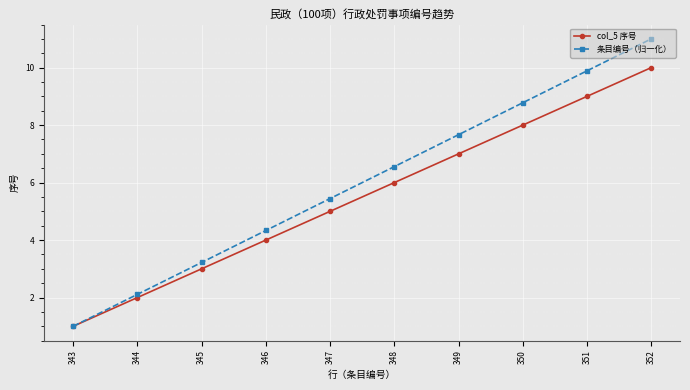

How many lines are shown in the chart?

2